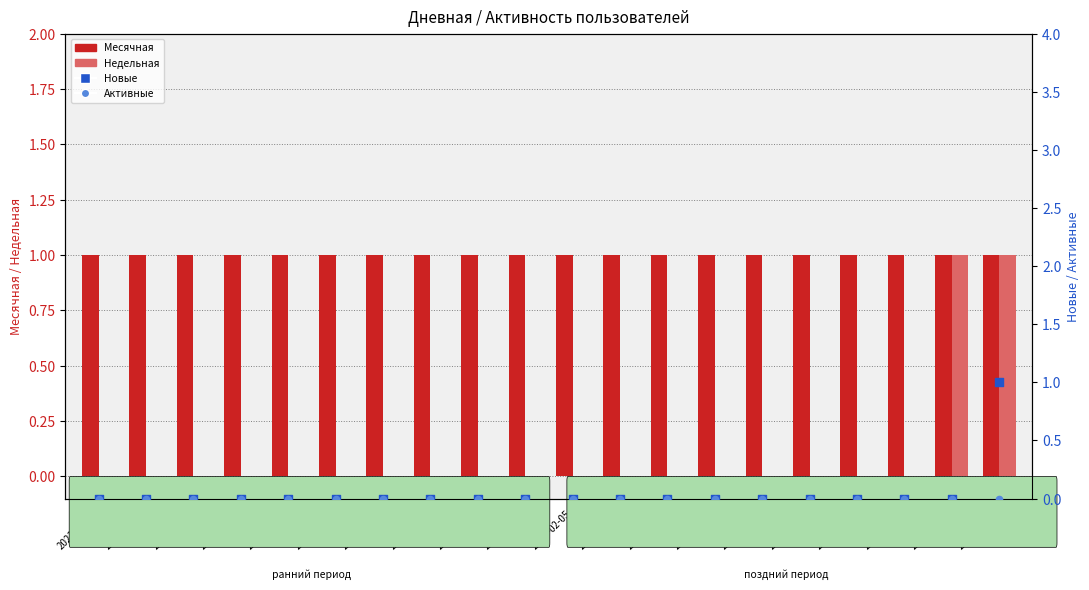

Is the value of Новые at 2023-02-06 greater than the value of Недельная at 2023-02-06?

No